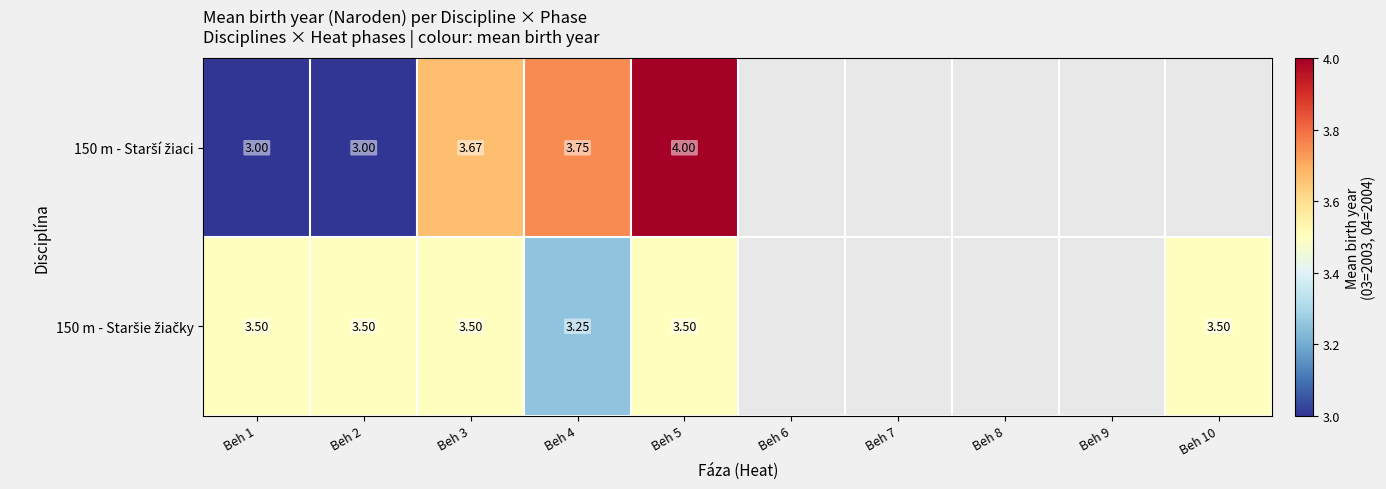

Which category has the highest value in the 150 m - Starší žiaci series?

Beh 5